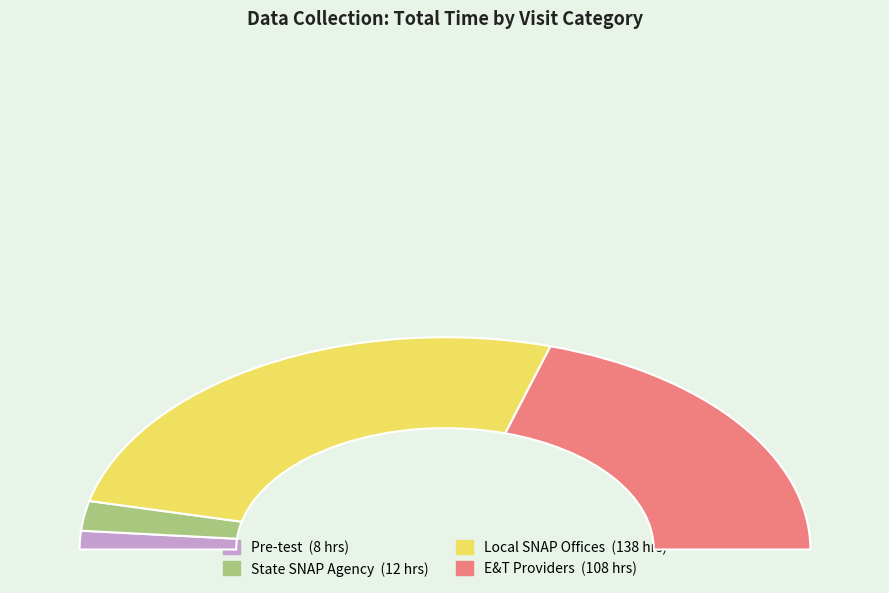

To the nearest percent, what is the average slice percentage?

25%